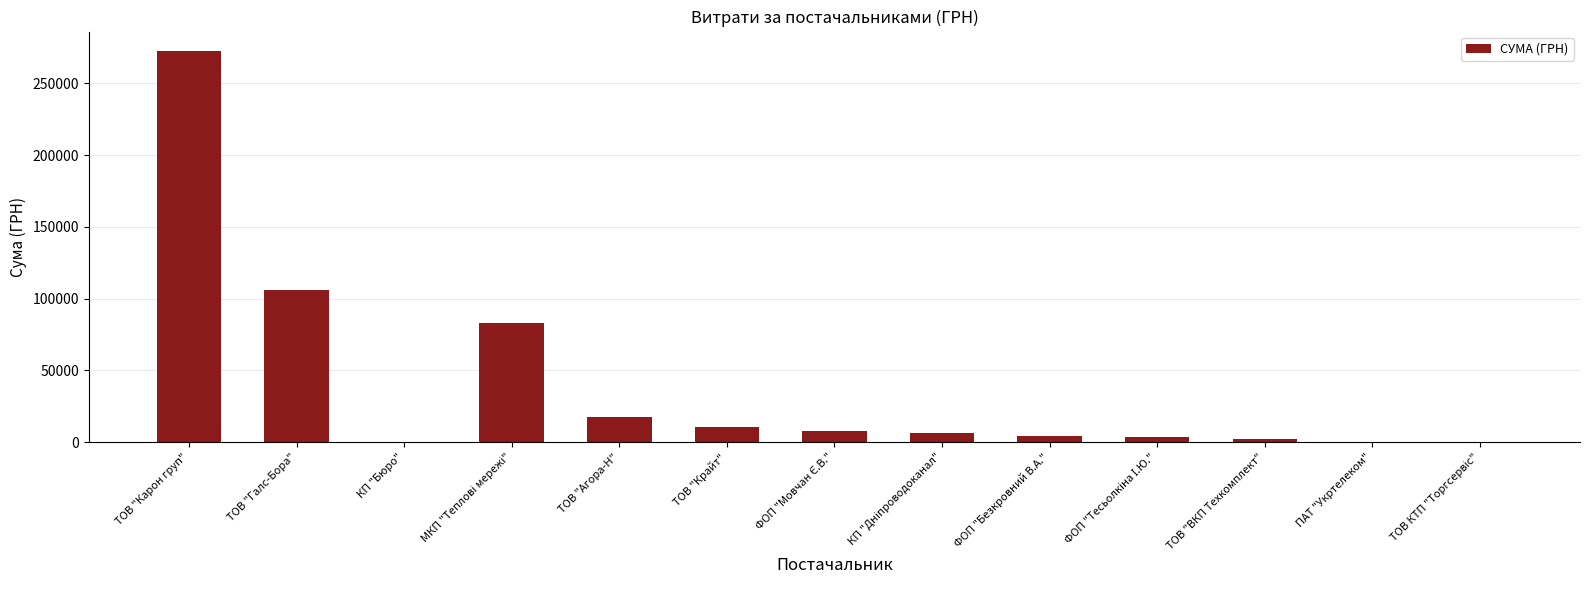

Which label corresponds to the largest value in the chart?

ТОВ "Карон груп"